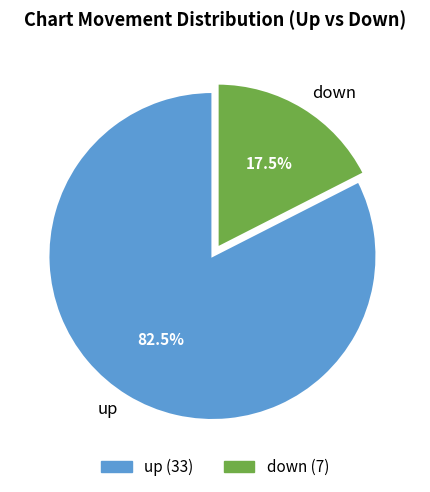

Does down account for over 50% of the chart?

No